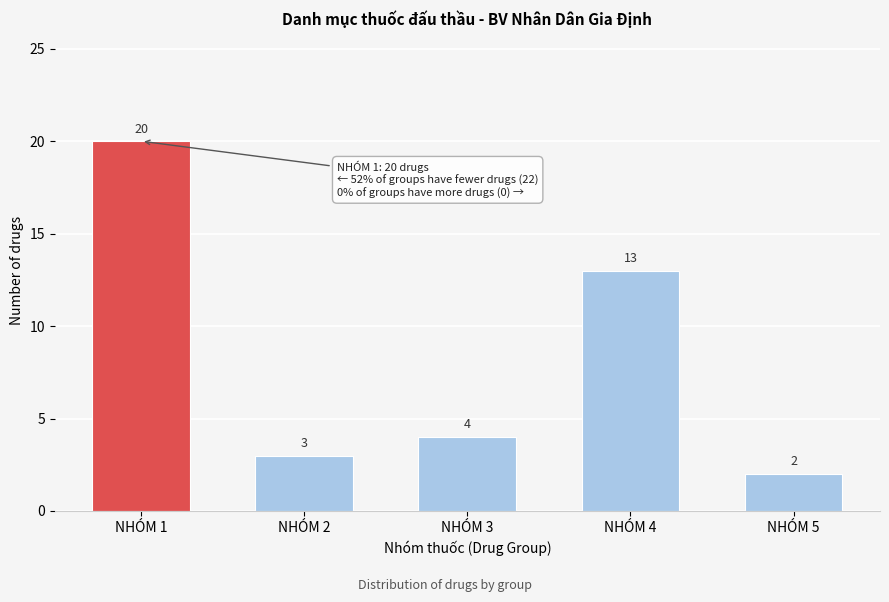

Reading left to right, list all the values displayed in this chart.

NHÓM 1=20	NHÓM 2=3	NHÓM 3=4	NHÓM 4=13	NHÓM 5=2